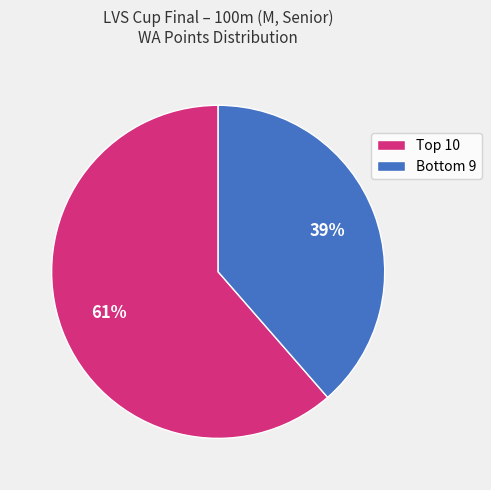

To the nearest percent, what is the average slice percentage?

50%